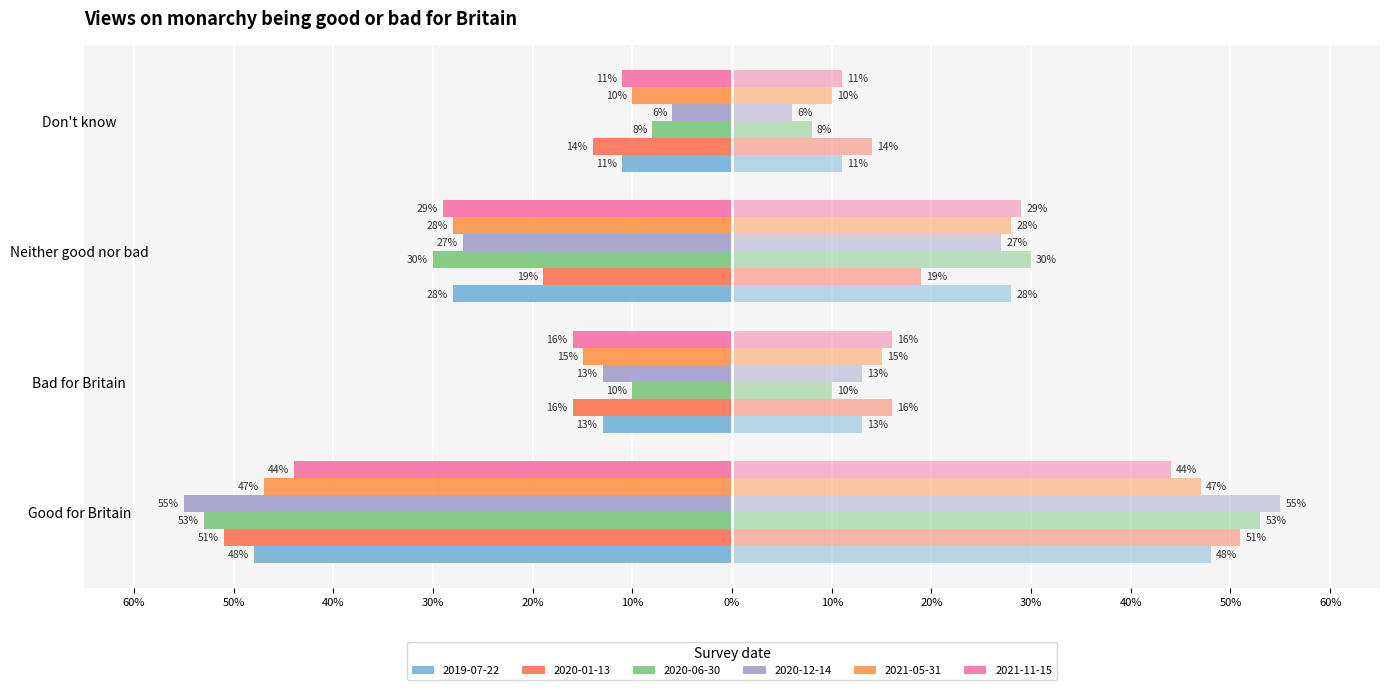

Read the 2020-12-14 value at Bad for Britain.

-0.1